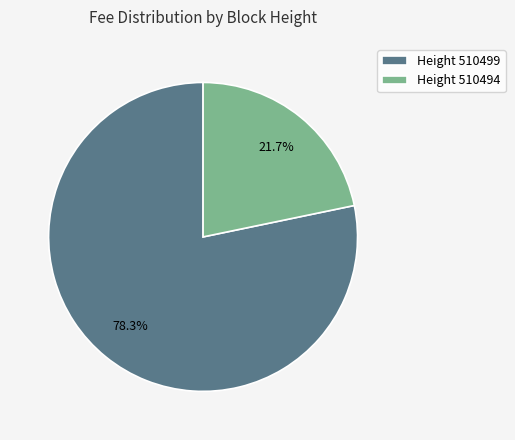

Between Height 510494 and Height 510499, which is larger?

Height 510499